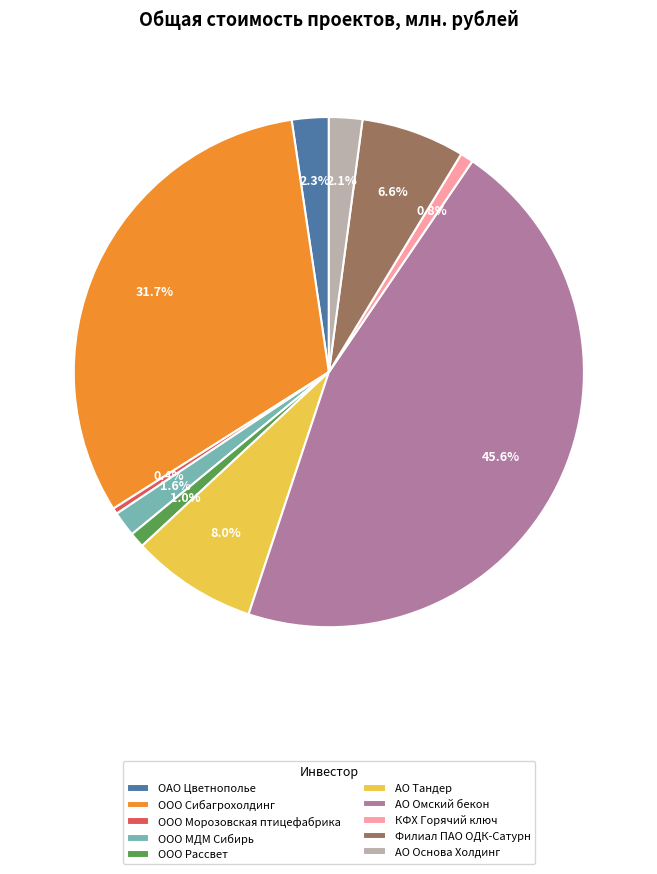

Combined, do ОАО Цветнополье and АО Омский бекон account for over 50%?

No